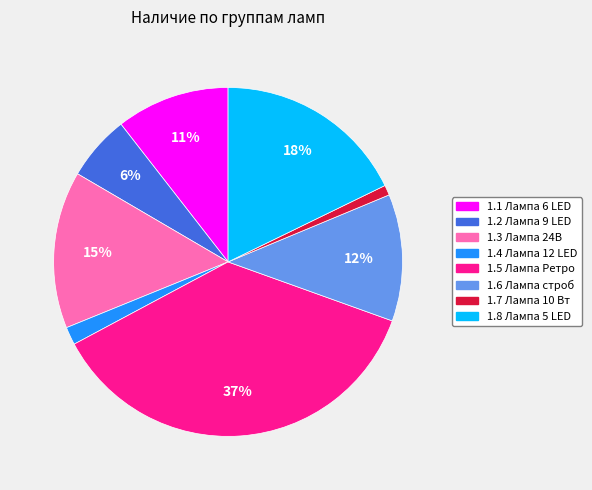

Do 1.5 Лампа Ретро and 1.7 Лампа 10 Вт together represent more than half of the pie?

No